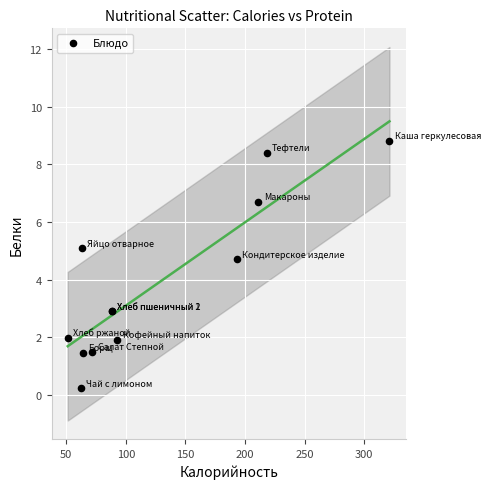

What Y value in the scatter plot is closest to 4?

4.7